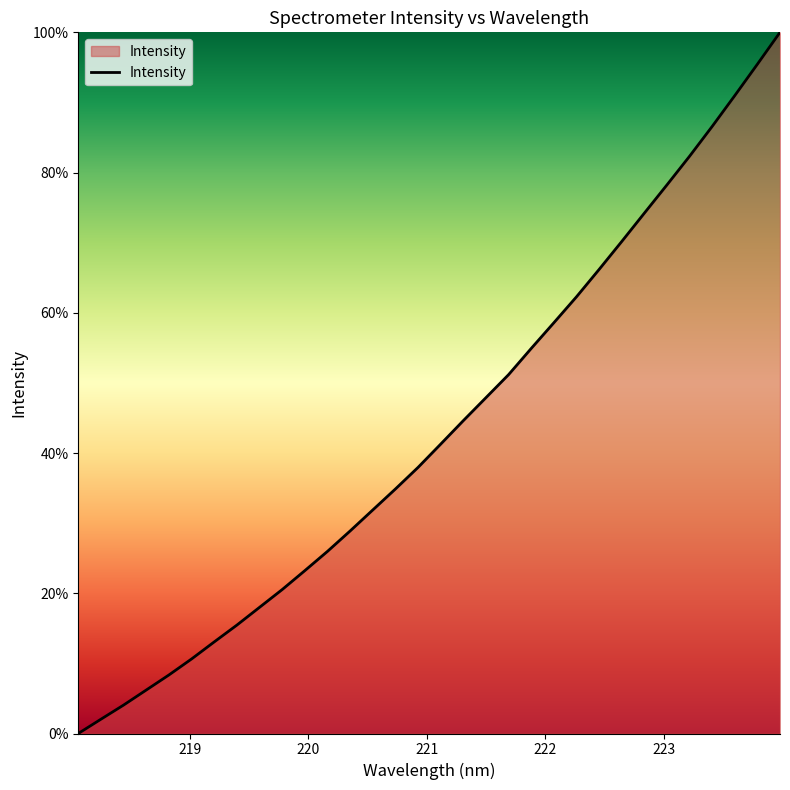

What is the greatest value displayed?

100.0